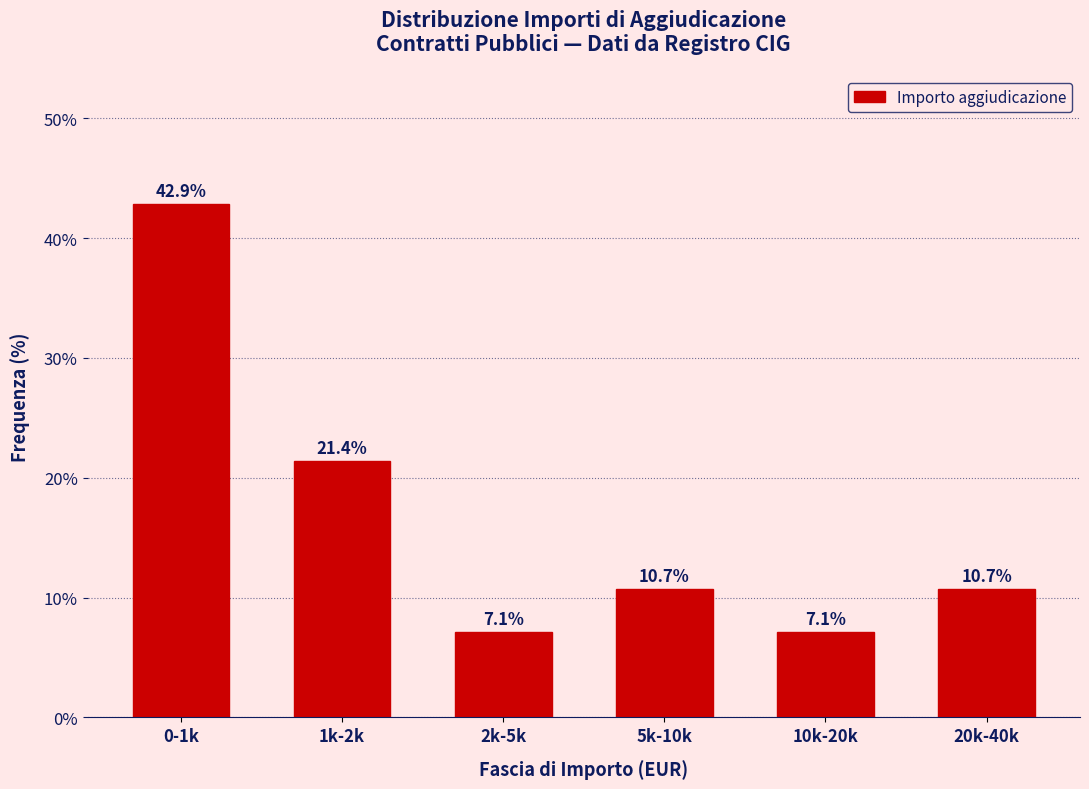

Reading right to left, transcribe all the data shown in this chart.

20k-40k=10.7	10k-20k=7.1	5k-10k=10.7	2k-5k=7.1	1k-2k=21.4	0-1k=42.9